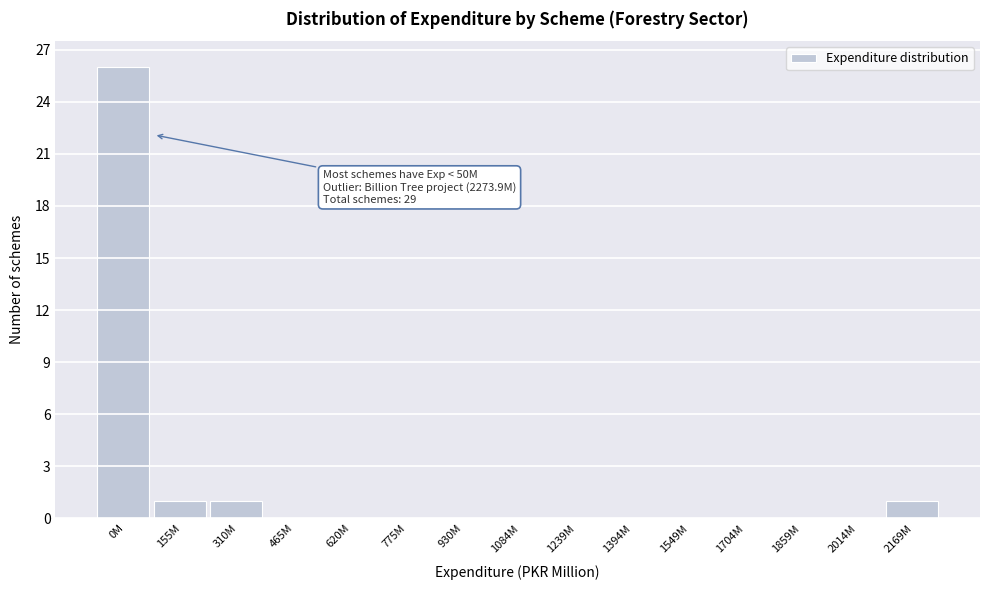

Reading left to right, what are all the values shown in this chart?

0M=26	155M=1	310M=1	465M=0	620M=0	775M=0	930M=0	1084M=0	1239M=0	1394M=0	1549M=0	1704M=0	1859M=0	2014M=0	2169M=1